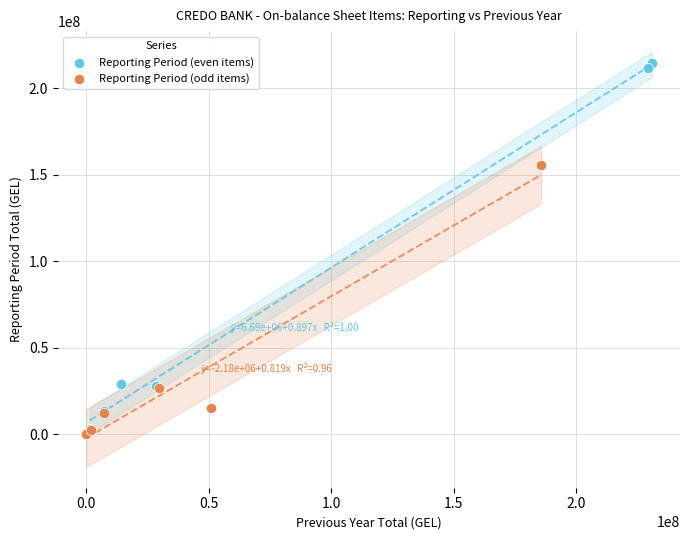

Which series reaches the maximum Y coordinate?

Reporting Period (even items)